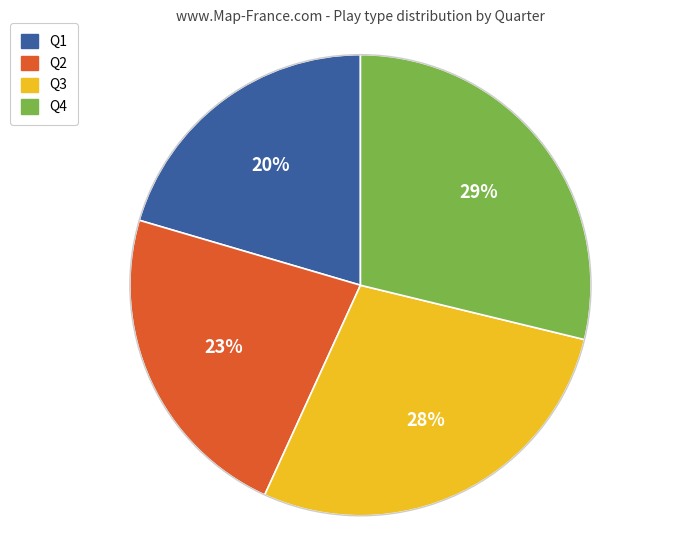

Approximately how many times larger is the value at Q4 compared to Q3?

1.0